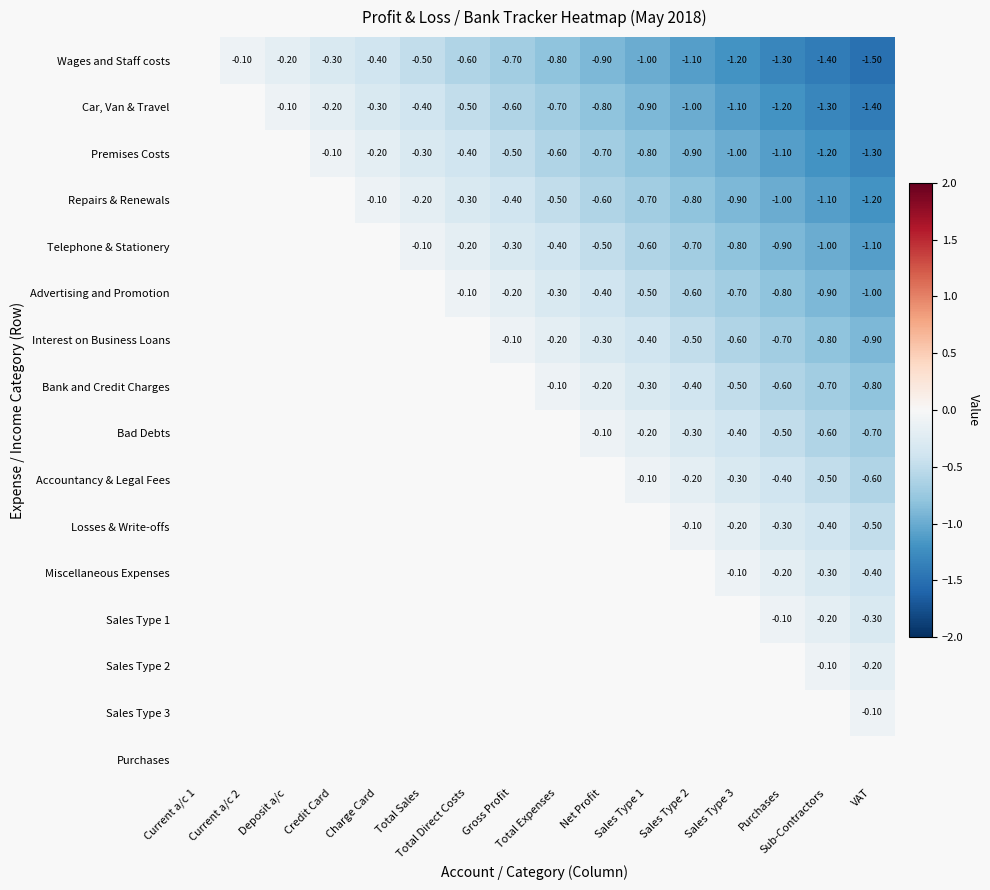

Which label corresponds to the largest value in the chart?

Current a/c 2